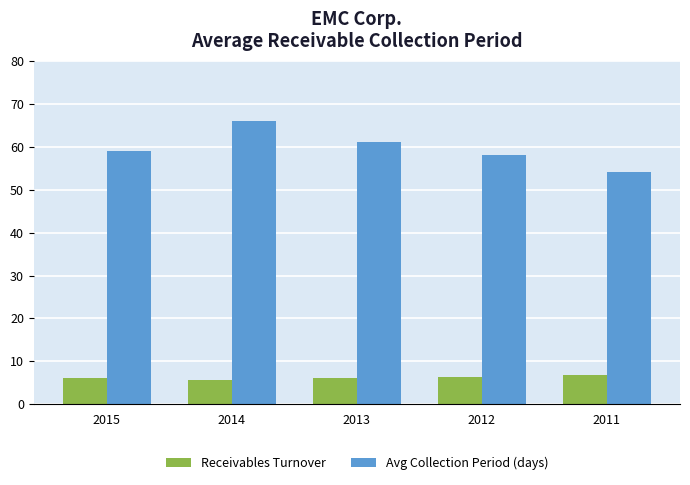

The value of Receivables Turnover at 2011 is 6.8. True or false?

True